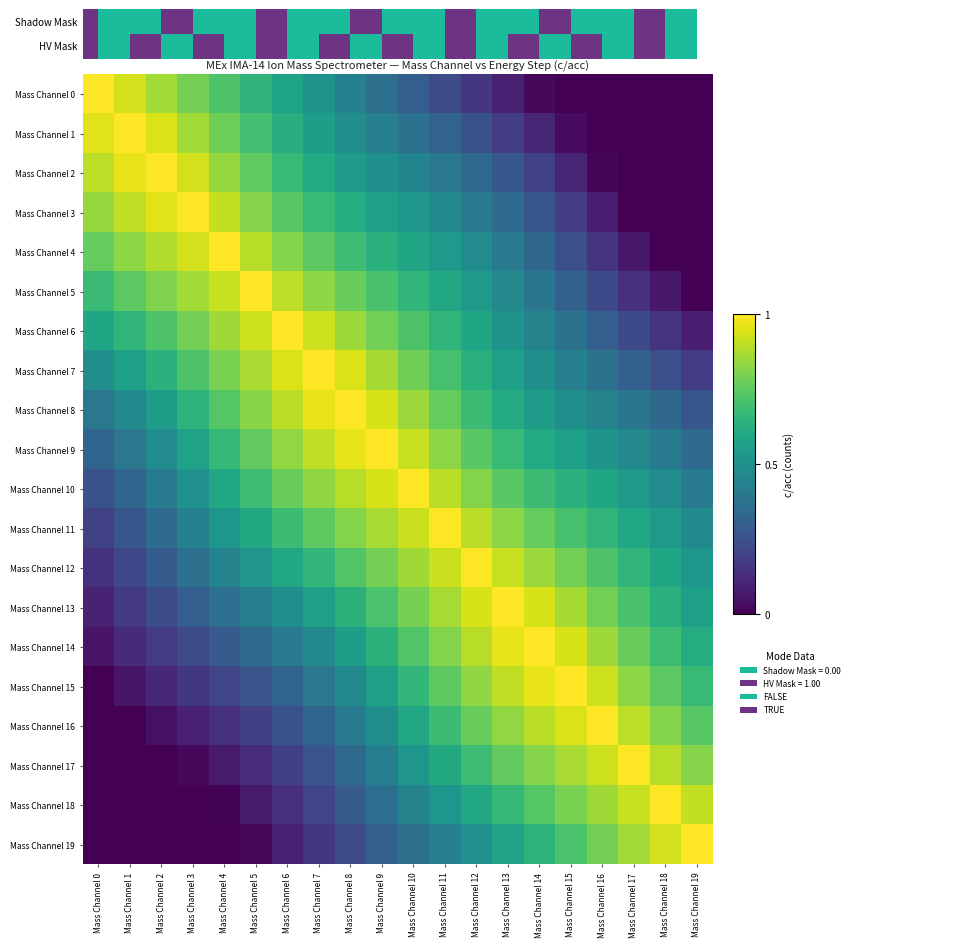

The value of Mass Channel 16 at Mass Channel 7 is 0.3. True or false?

True